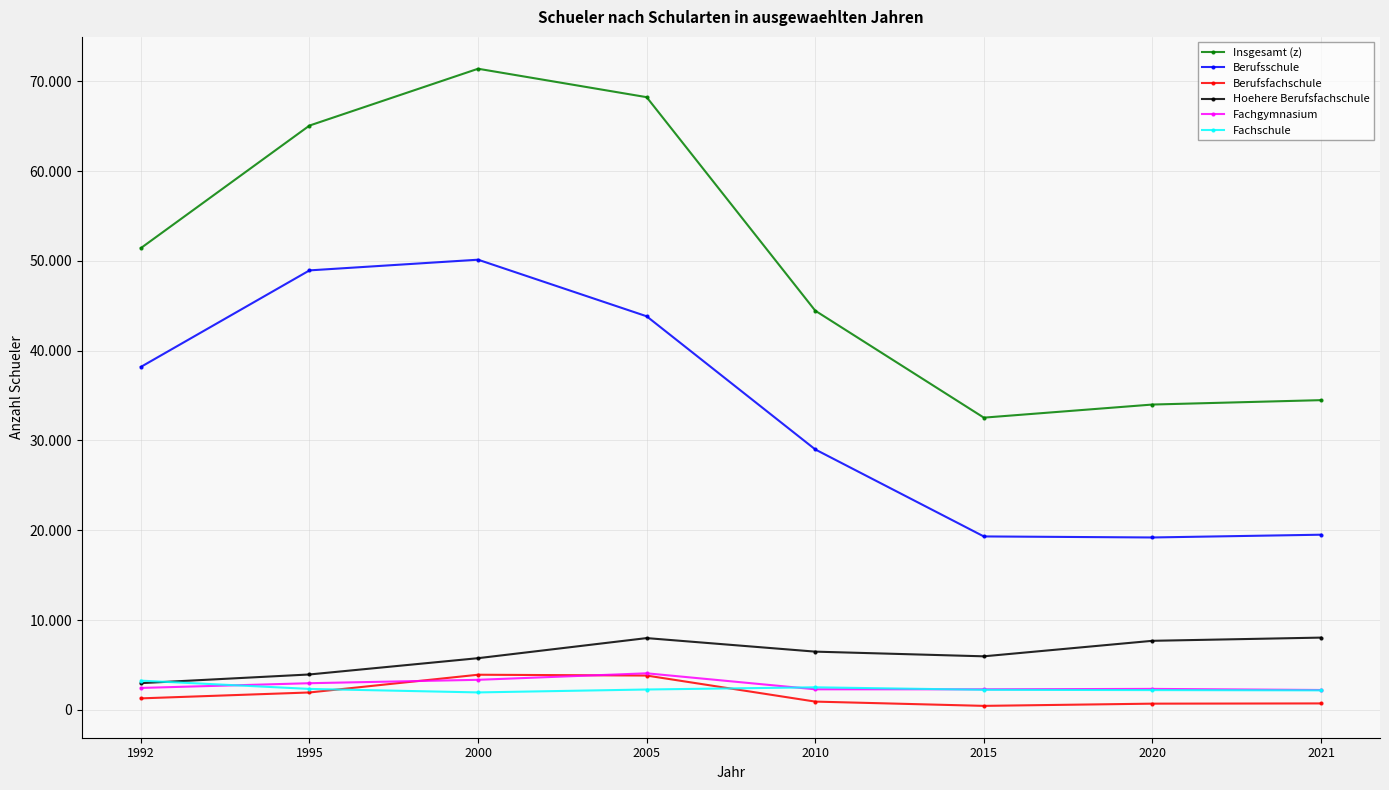

Which series has the widest spread of values?

Insgesamt (z)